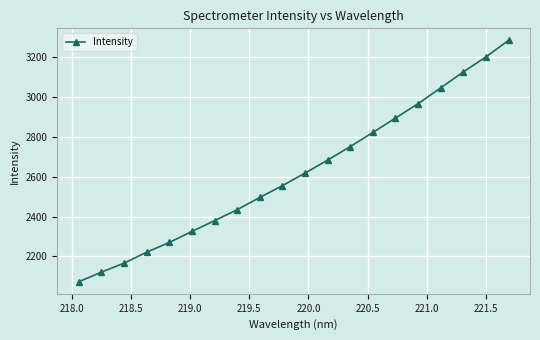

How many lines are shown in the chart?

1